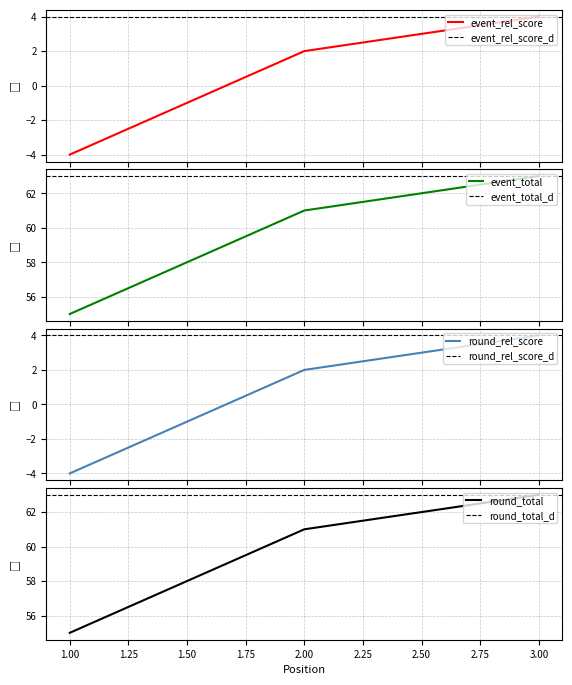

Which category has the lowest value across all series?

1